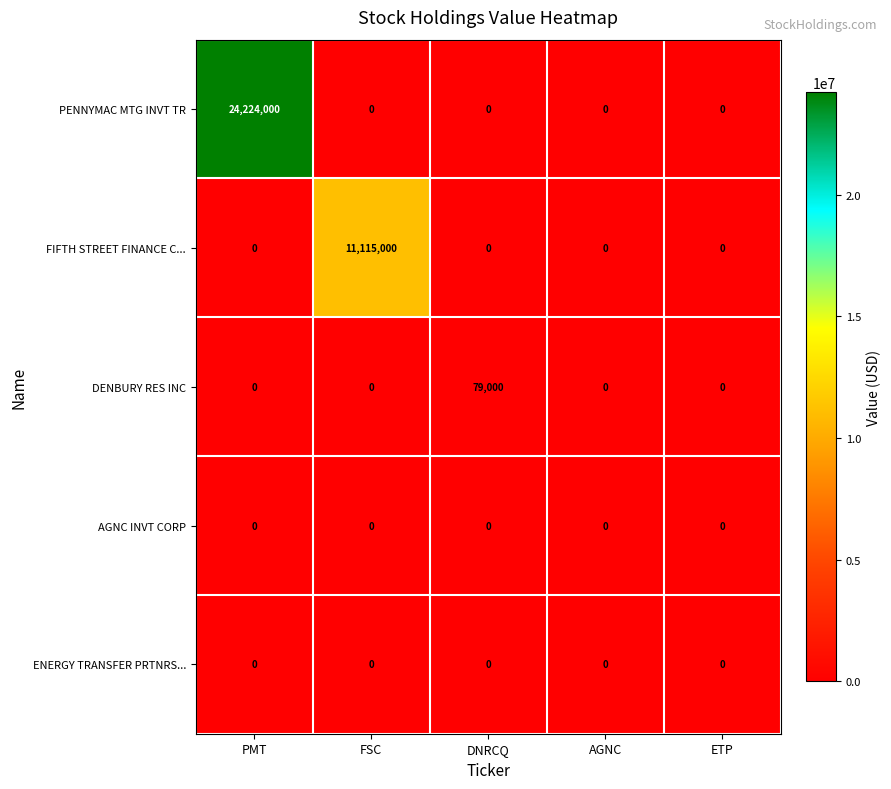

Which series has the largest total across all categories?

PENNYMAC MTG INVT TR